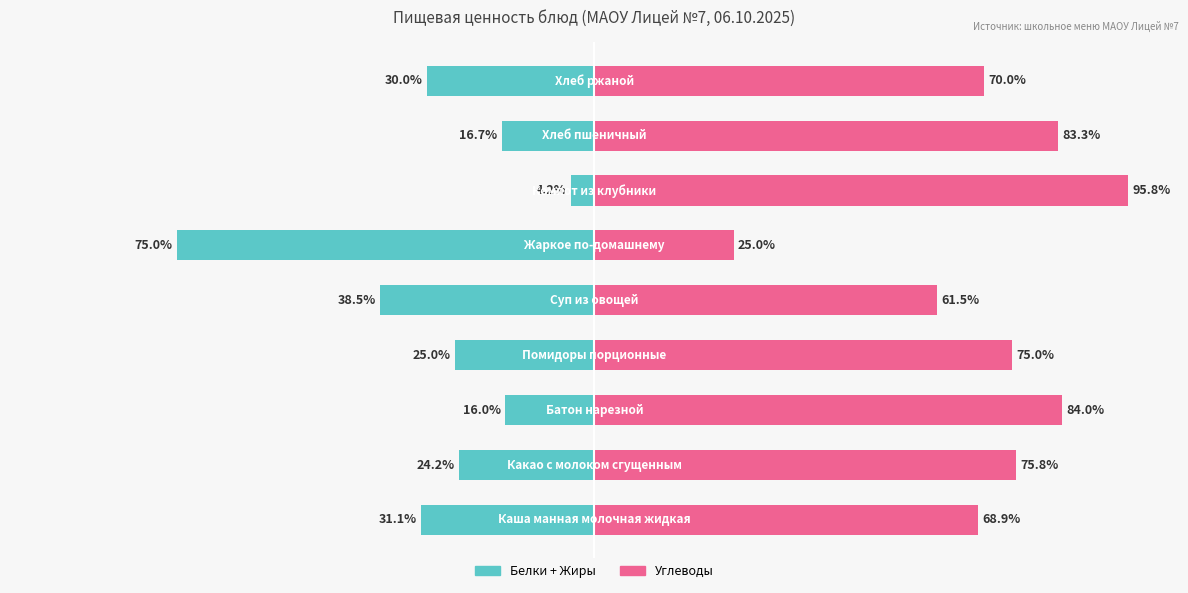

At 3, list the series in order from smallest to largest.

Белки + Жиры, Углеводы